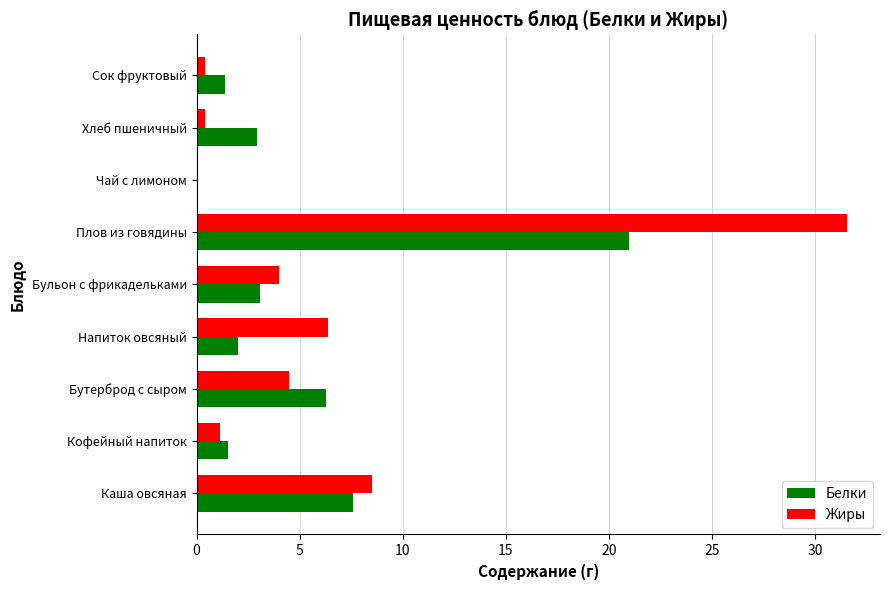

Which series changed the most between Напиток овсяный and Хлеб пшеничный?

Жиры